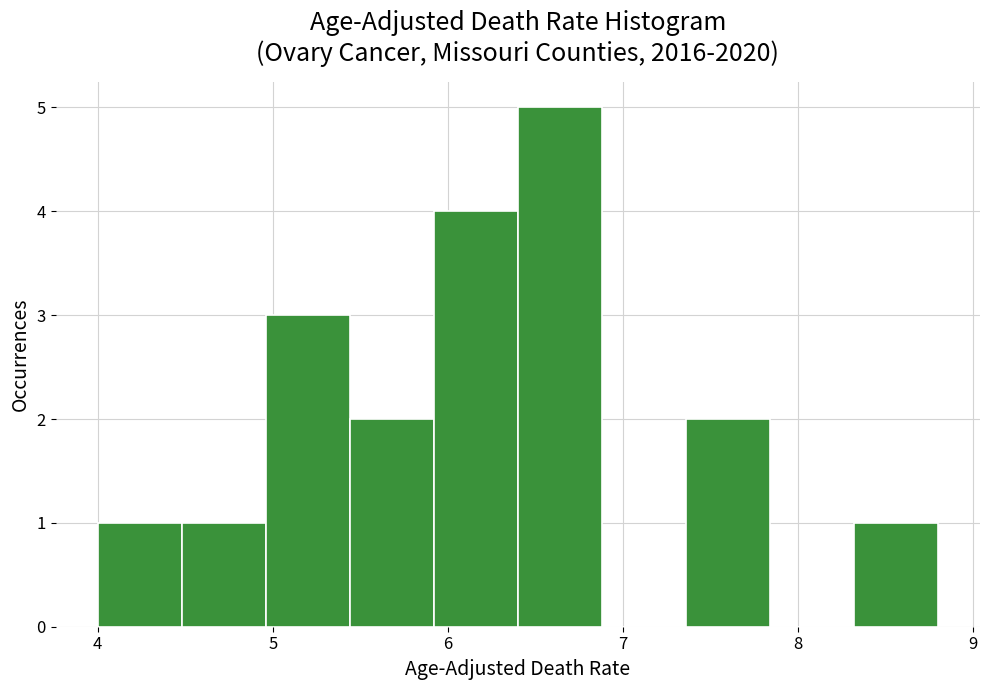

Reading left to right, transcribe this chart: for each bar, give the range it covers on the x-axis and its height. Neither the bar edges nor the heights are printed on the chart, so give them approximately, as read against the axes.

4.00 to 4.48: 1
4.48 to 4.96: 1
4.96 to 5.44: 3
5.44 to 5.92: 2
5.92 to 6.40: 4
6.40 to 6.88: 5
6.88 to 7.36: 0
7.36 to 7.84: 2
7.84 to 8.32: 0
8.32 to 8.80: 1